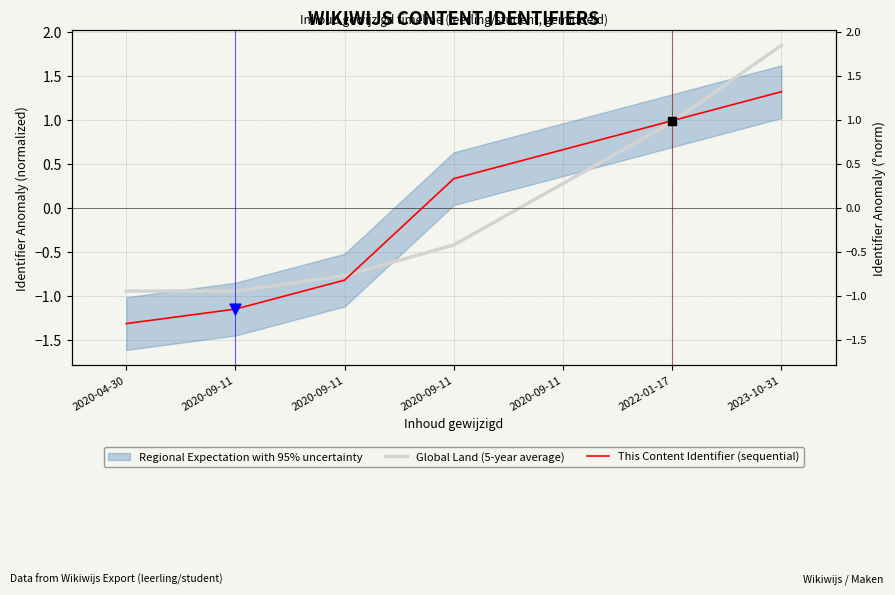

Which series has the largest total across all categories?

Global Land (5-year average)